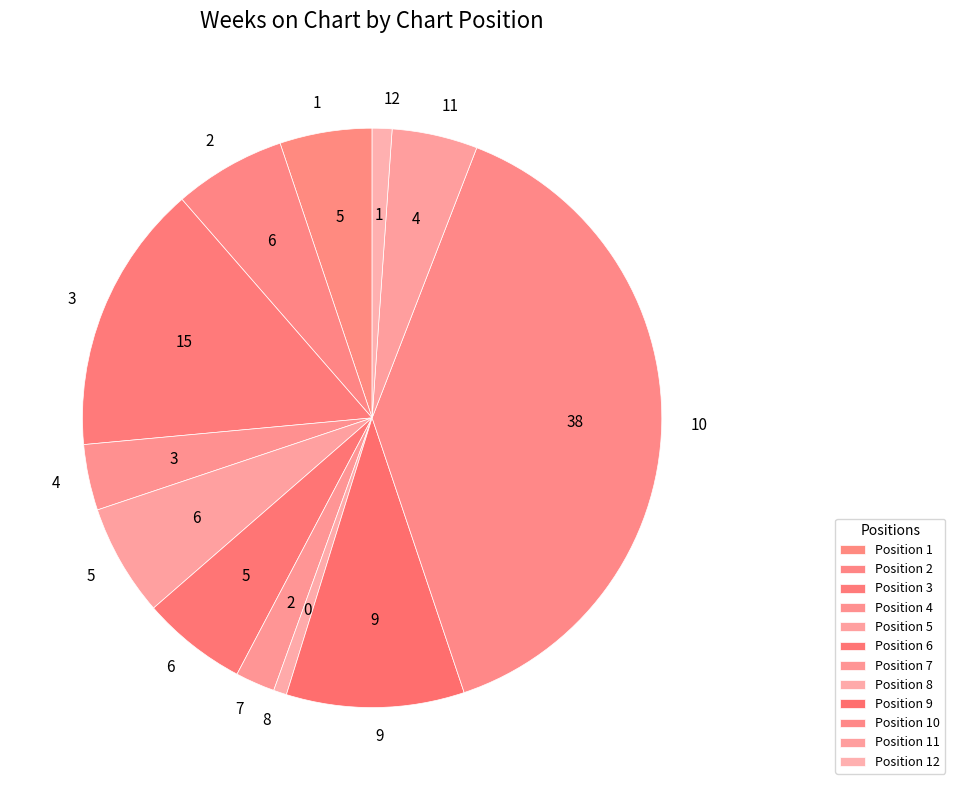

Is it true that 9 is 10% of the pie?

True